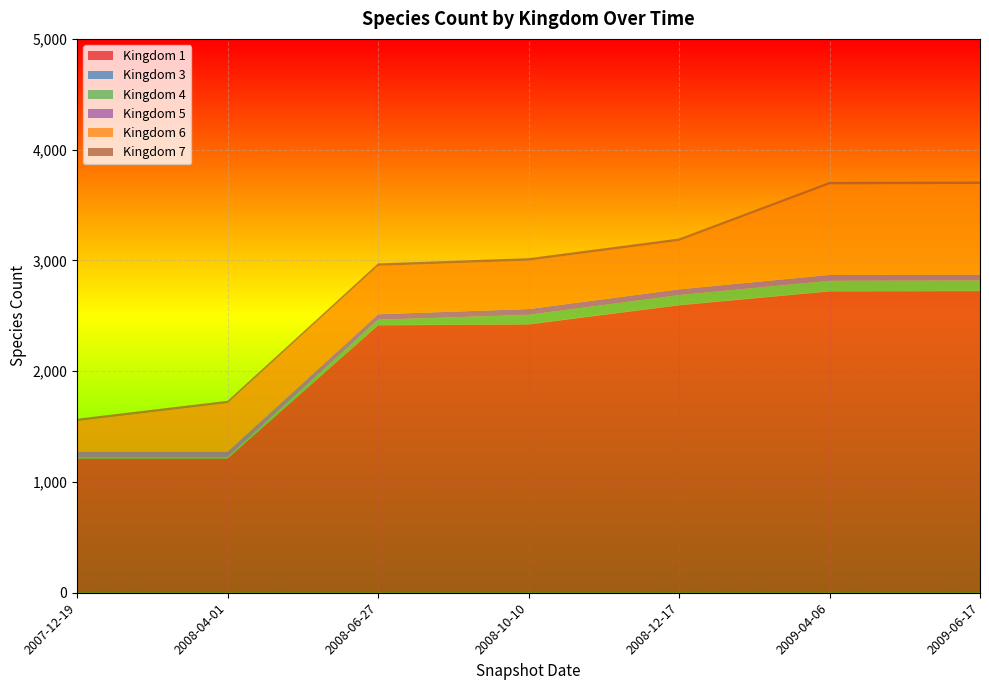

Reading left to right, list all the values displayed in this chart.

1: 2007-12-19=1212	2008-04-01=1212	2008-06-27=2414	2008-10-10=2422	2008-12-17=2595	2009-04-06=2720	2009-06-17=2723
3: 2007-12-19=3	2008-04-01=3	2008-06-27=3	2008-10-10=3	2008-12-17=3	2009-04-06=3	2009-06-17=3
4: 2007-12-19=10	2008-04-01=10	2008-06-27=48	2008-10-10=84	2008-12-17=89	2009-04-06=93	2009-06-17=93
5: 2007-12-19=49	2008-04-01=49	2008-06-27=49	2008-10-10=52	2008-12-17=52	2009-04-06=53	2009-06-17=53
6: 2007-12-19=275	2008-04-01=437	2008-06-27=437	2008-10-10=437	2008-12-17=437	2009-04-06=818	2009-06-17=818
7: 2007-12-19=22	2008-04-01=22	2008-06-27=22	2008-10-10=22	2008-12-17=22	2009-04-06=22	2009-06-17=22